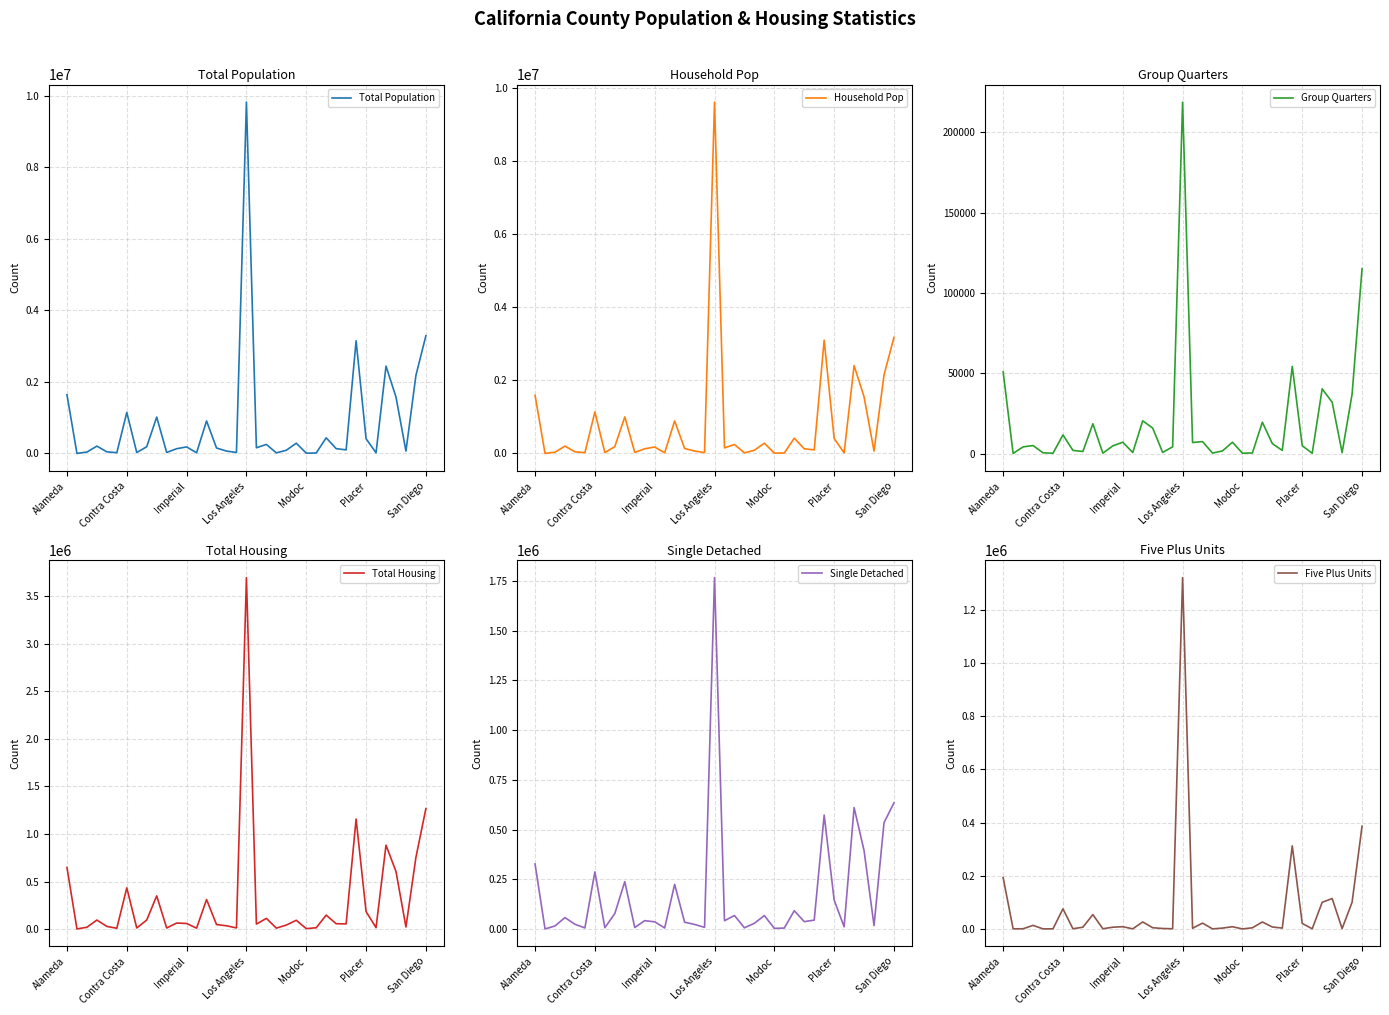

At which label does Total Housing first exceed 56181?

Alameda